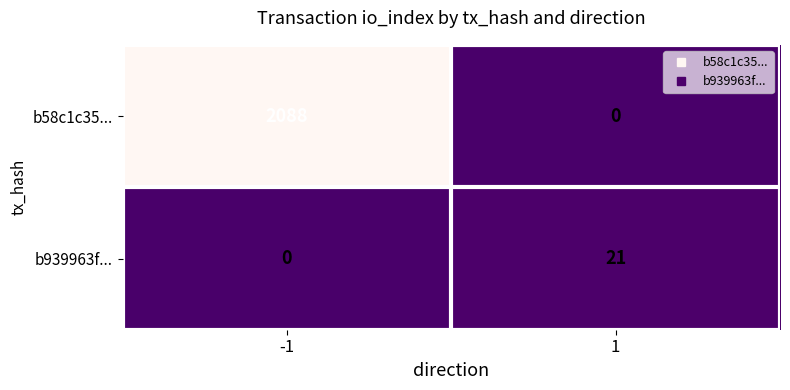

Reading right to left, what are all the values shown in this chart?

b58c1c35...: 1=0	-1=2088
b939963f...: 1=21	-1=0